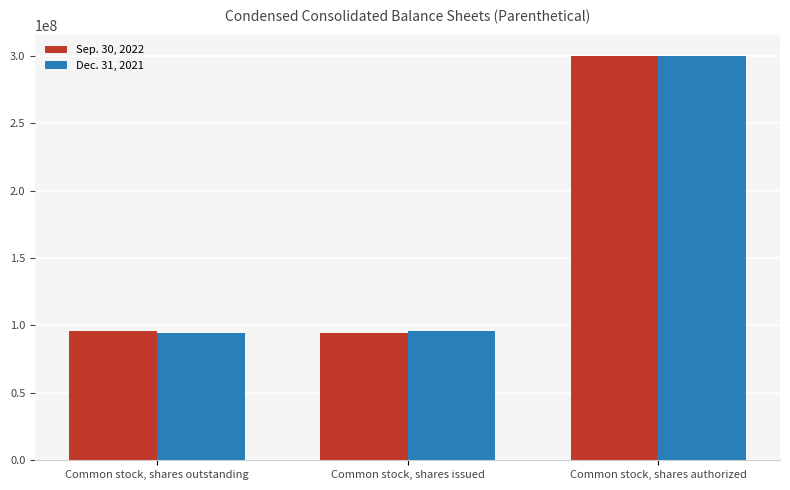

How many bars are there in total?

6